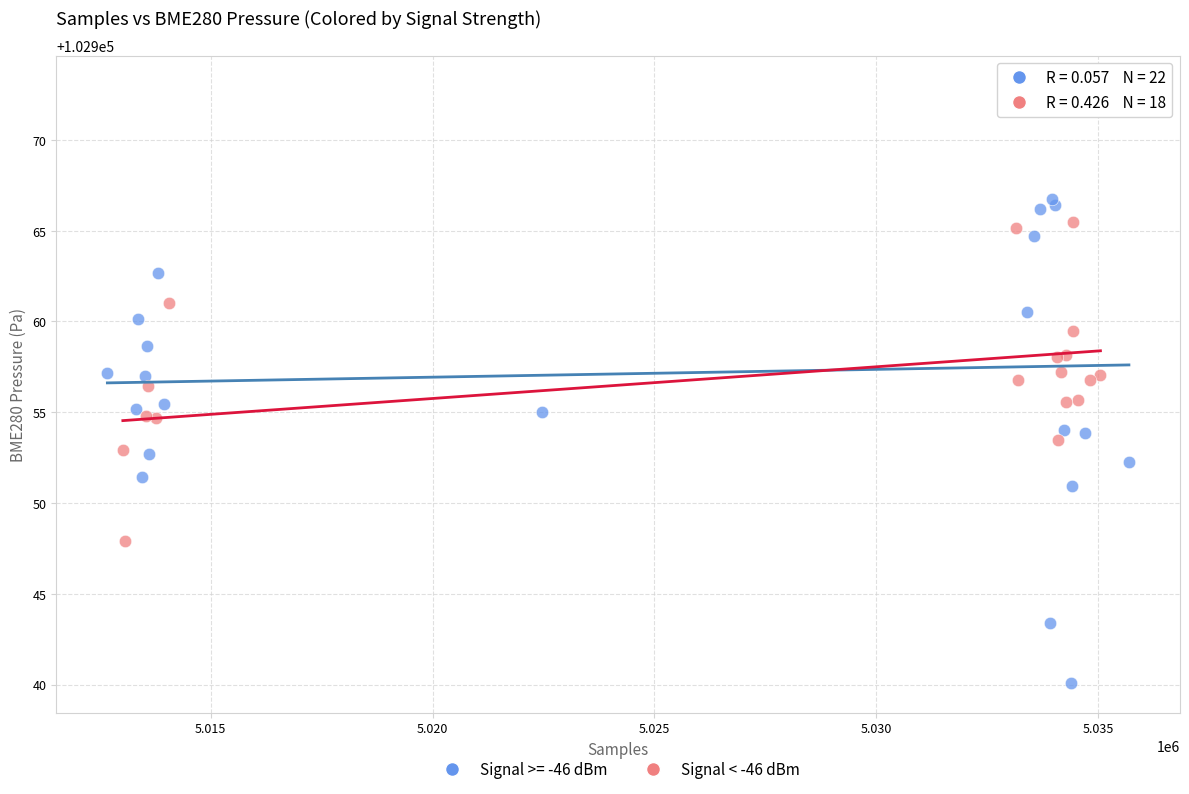

Which series contains the highest Y value?

Signal >= -46 dBm